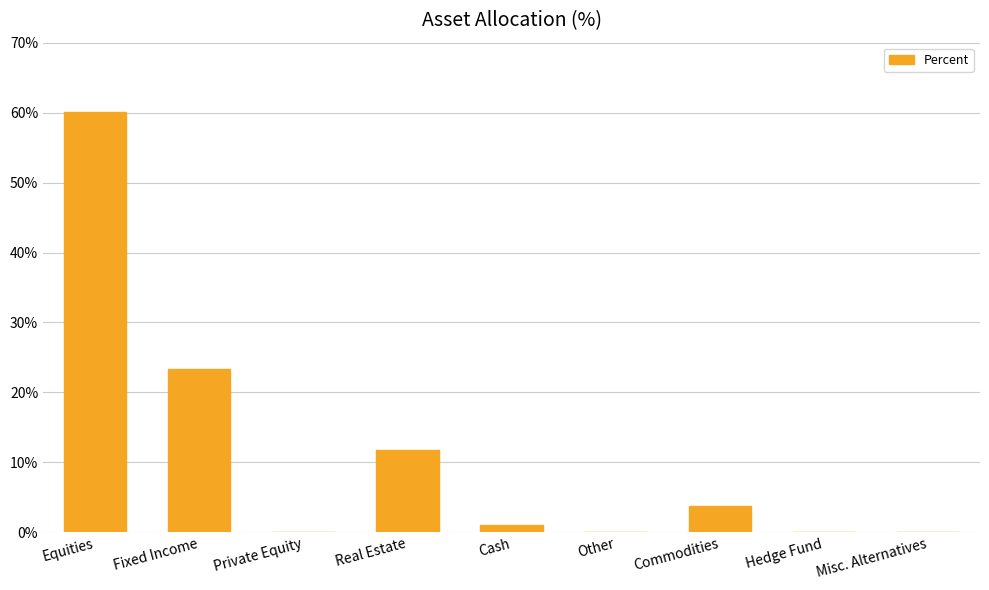

What is the sum of all values?

100.0